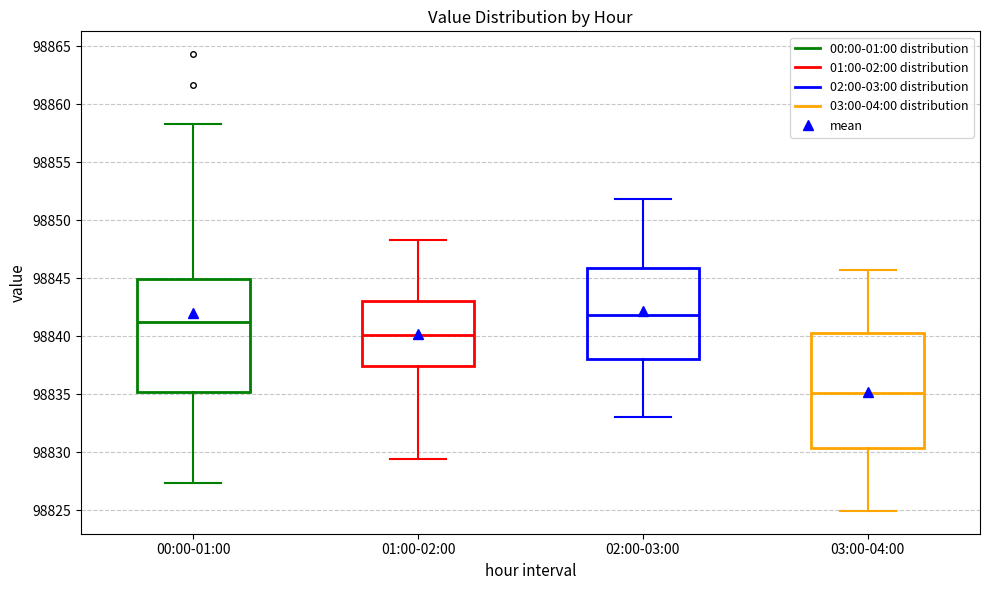

Reading left to right, transcribe this box plot: for each box, give where its median line is, the range the box spans, and where its two whiskers end, as read against the y-axis. The values are not printed on the chart, so give them approximately, as read against the axis.

00:00-01:00: median 98841.0, box 98835.0 to 98845.0, whiskers 98827.5 to 98858.5
01:00-02:00: median 98840.0, box 98837.5 to 98843.0, whiskers 98829.5 to 98848.5
02:00-03:00: median 98842.0, box 98838.0 to 98846.0, whiskers 98833.0 to 98852.0
03:00-04:00: median 98835.0, box 98830.5 to 98840.5, whiskers 98825.0 to 98845.5